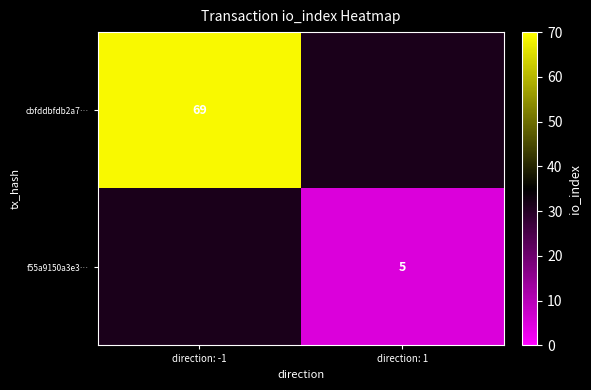

What is the minimum value shown in the chart?

5.0